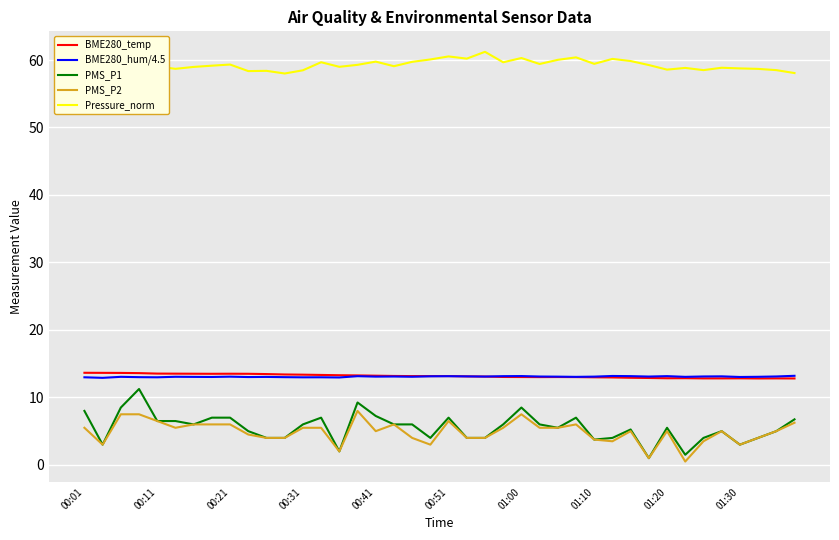

True or false: PMS_P2 and BME280_hum/4.5 cross at least once.

False